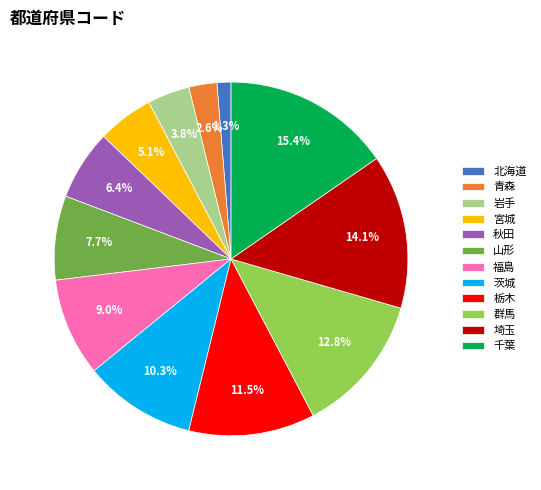

What is the largest slice in the pie chart?

千葉